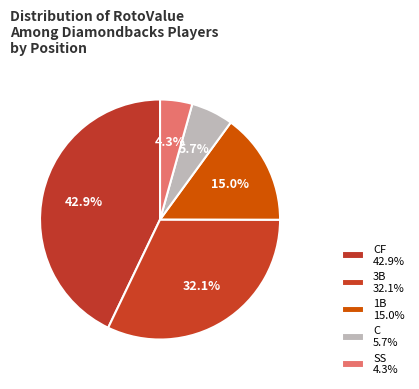

How many segments does this pie chart have?

5